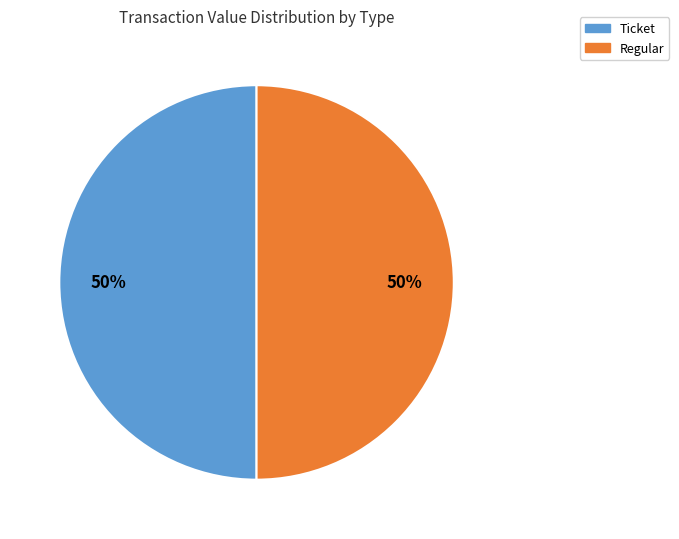

To the nearest percent, what portion does Ticket represent?

50%